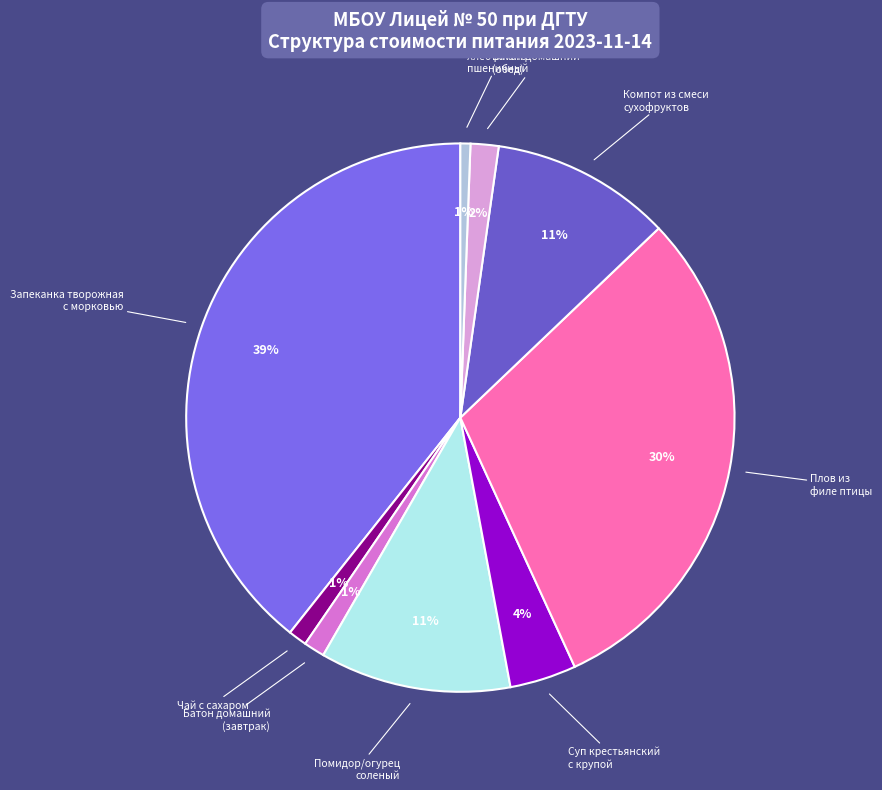

Do Плов из филе птицы and Хлеб ржано- пшеничный together represent more than half of the pie?

No